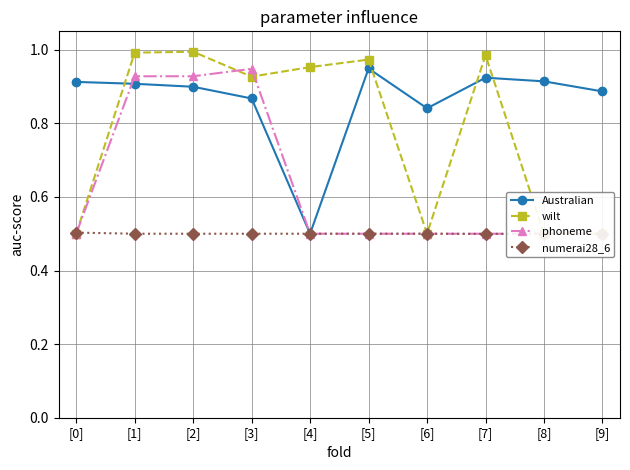

What is the difference between the highest and lowest values at [0]?

0.4